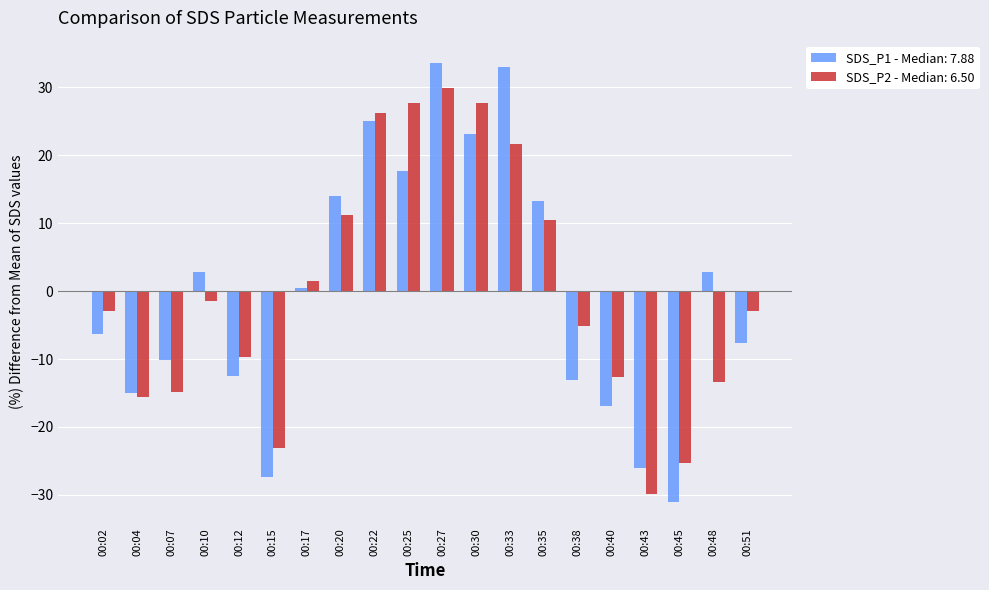

Rank the series by their maximum value, from lowest to highest.

SDS_P2 - Median: 6.50, SDS_P1 - Median: 7.88